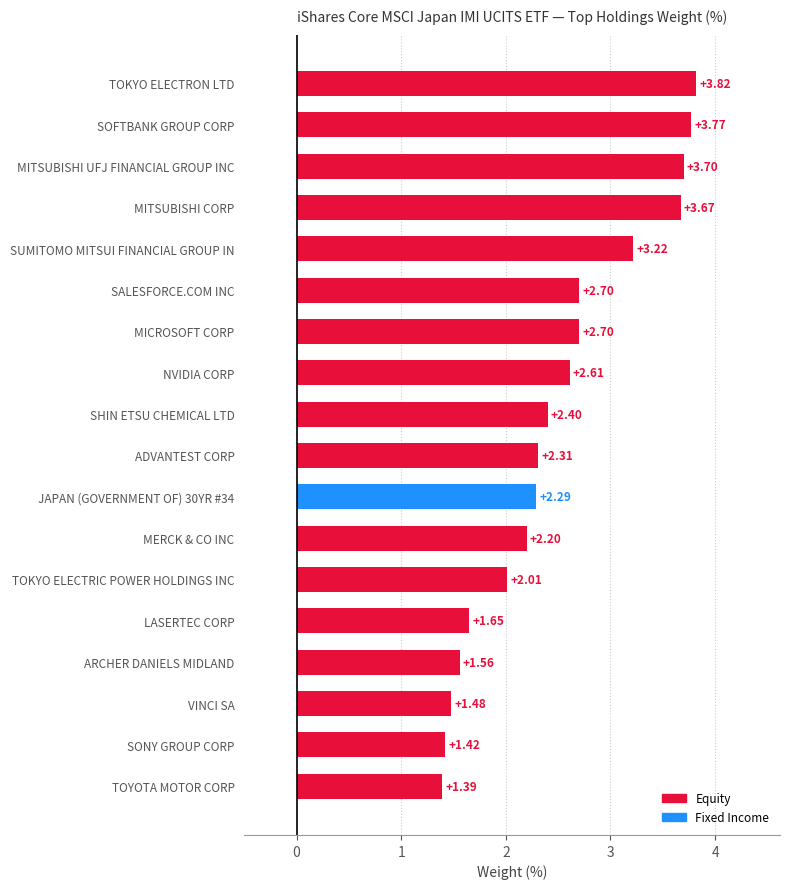

Which category has the lowest value across all series?

TOYOTA MOTOR CORP